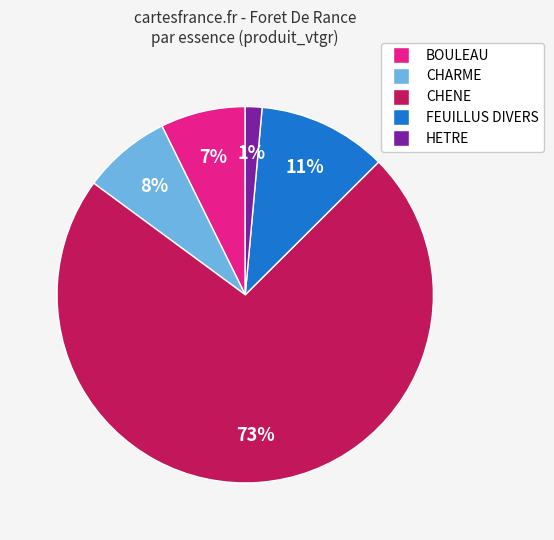

Which category has the biggest portion of the pie?

CHENE